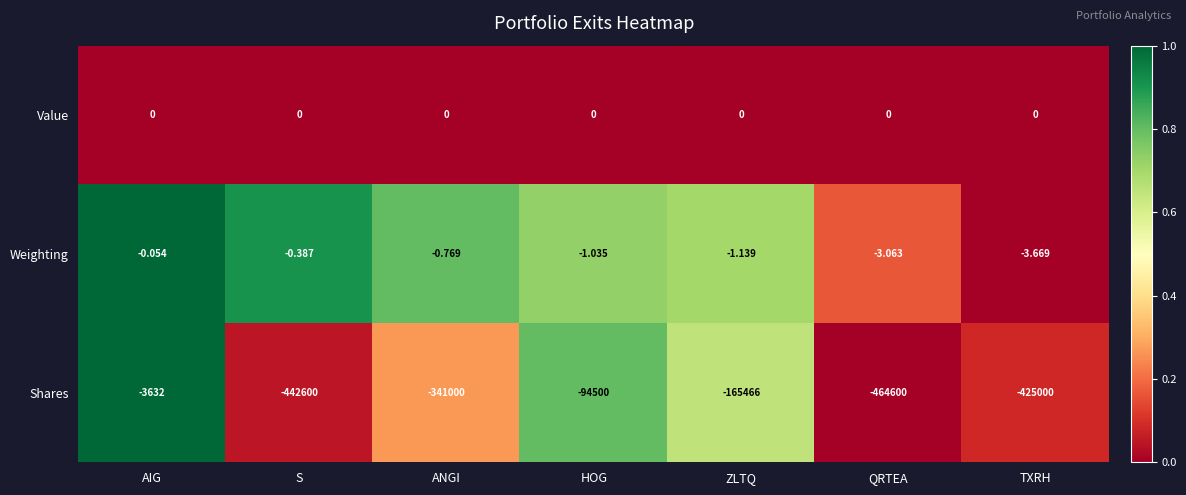

Which series has the widest spread of values?

Shares